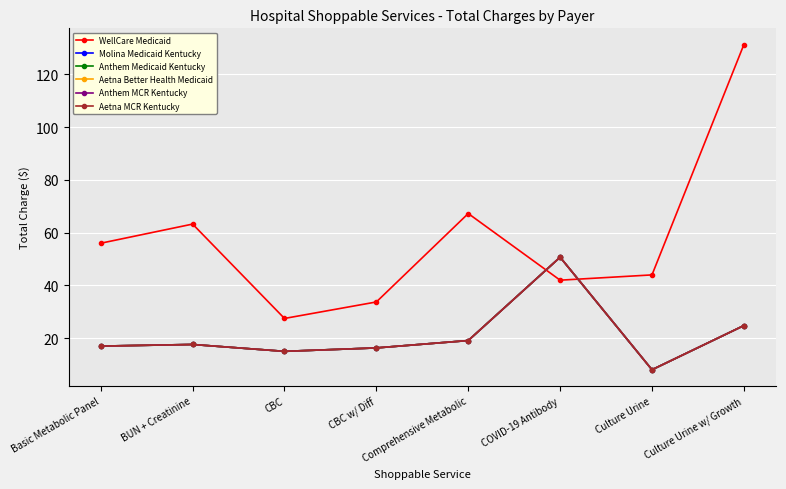

What is the value of the Molina Medicaid Kentucky point at the 2nd from the left?

17.6